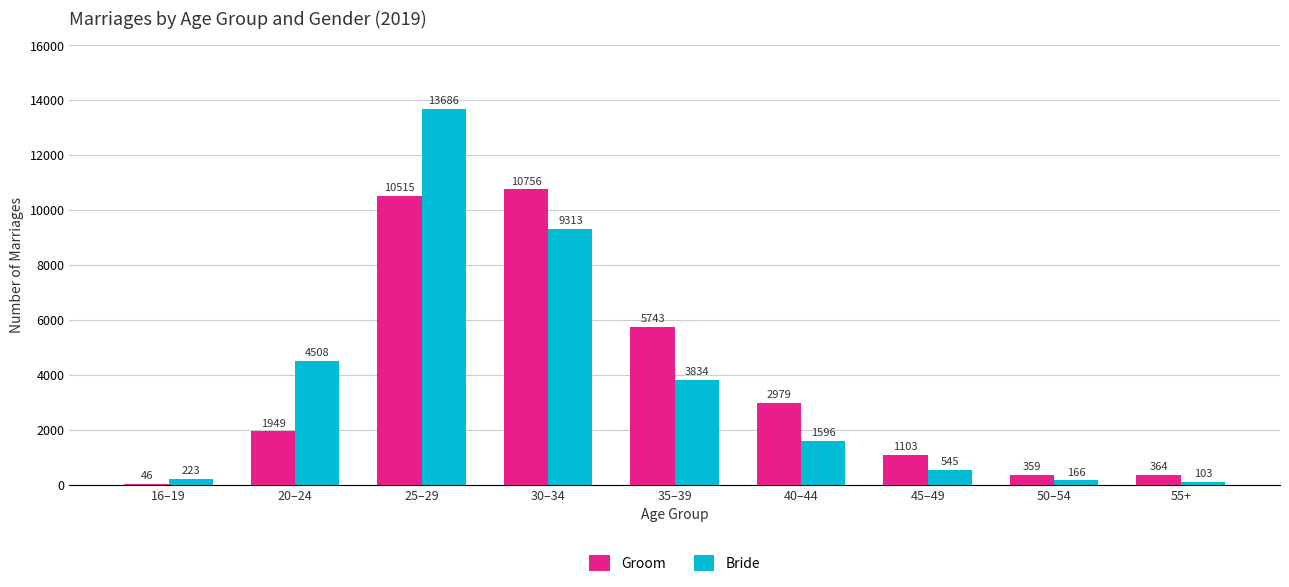

Where is Bride nearest to the value 6894?

20–24